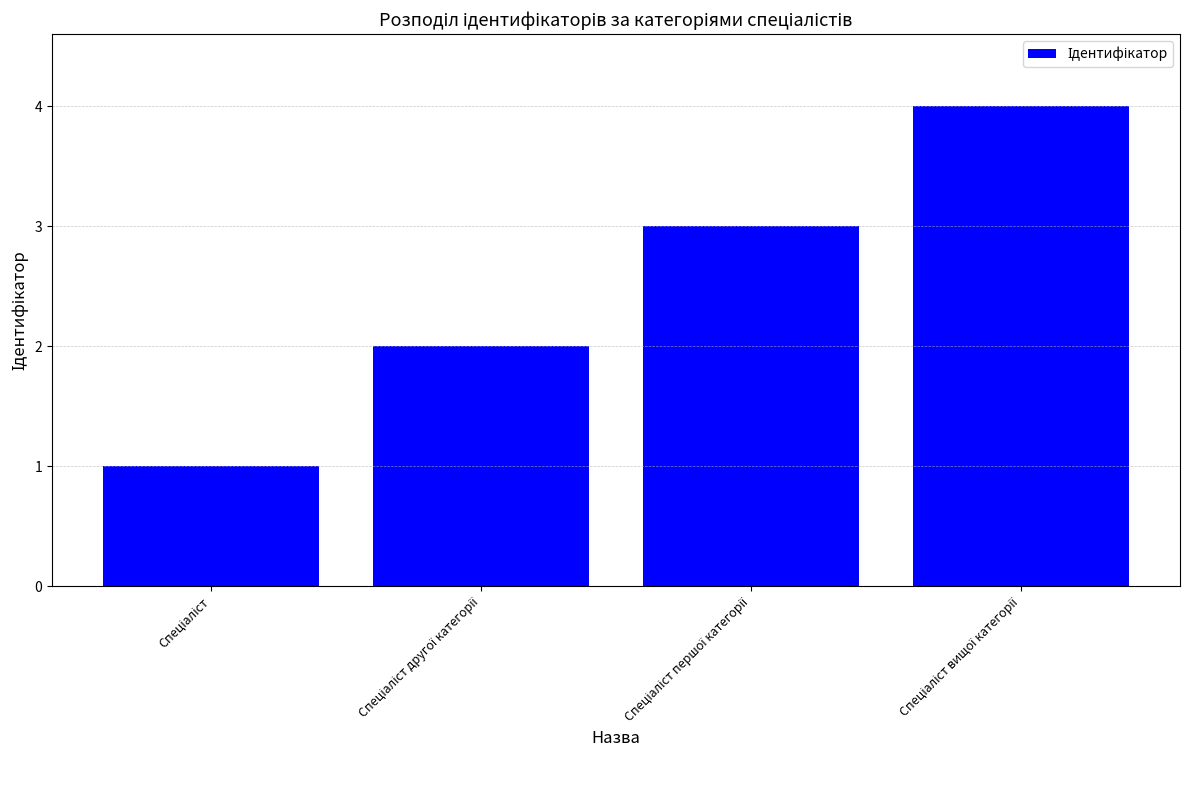

What is the difference between the maximum and minimum values?

3